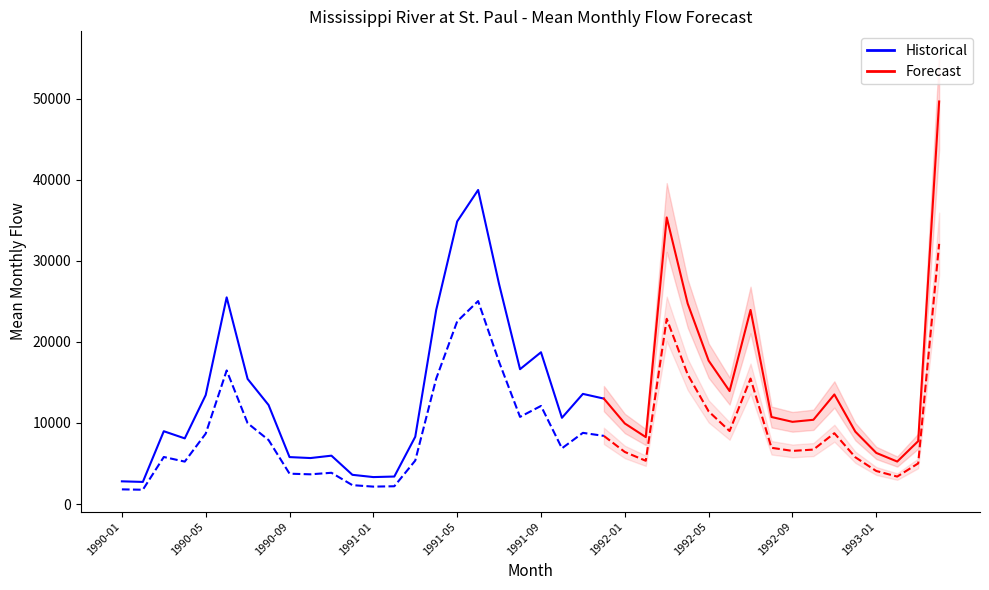

True or false: Mean Monthly Flow (cfs) and Mean Monthly Flow (MGD) cross at least once.

False